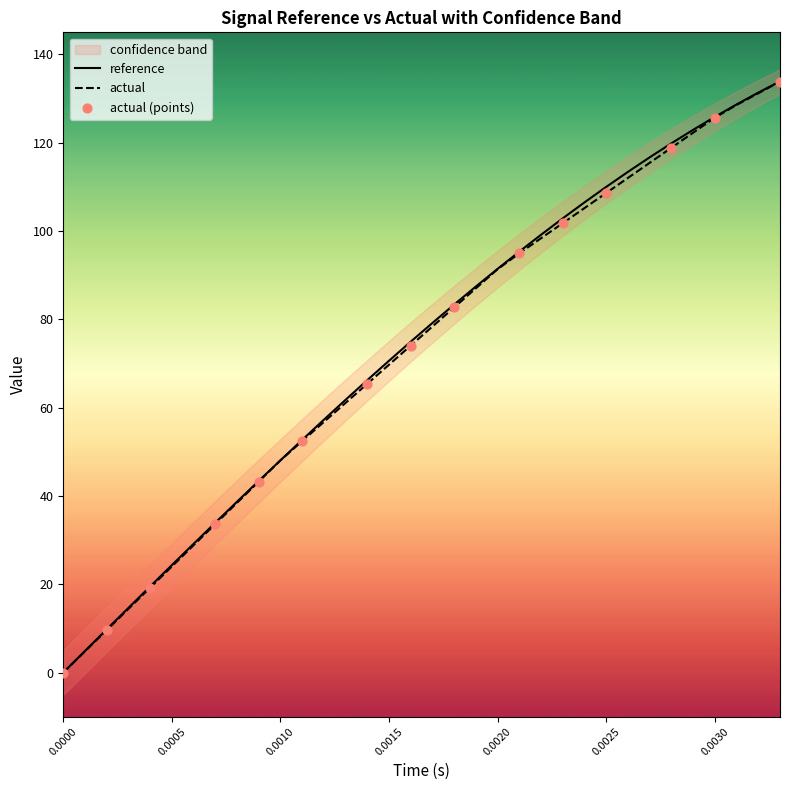

At which category is the sum across all series the highest?

0.0033